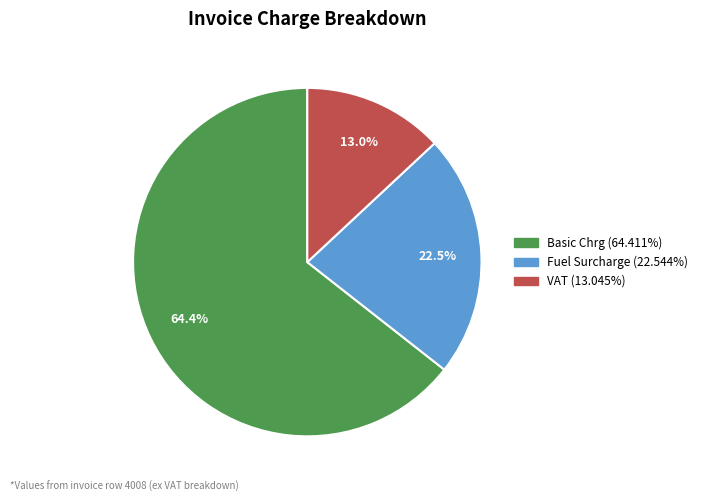

Which category has the biggest portion of the pie?

Basic Chrg